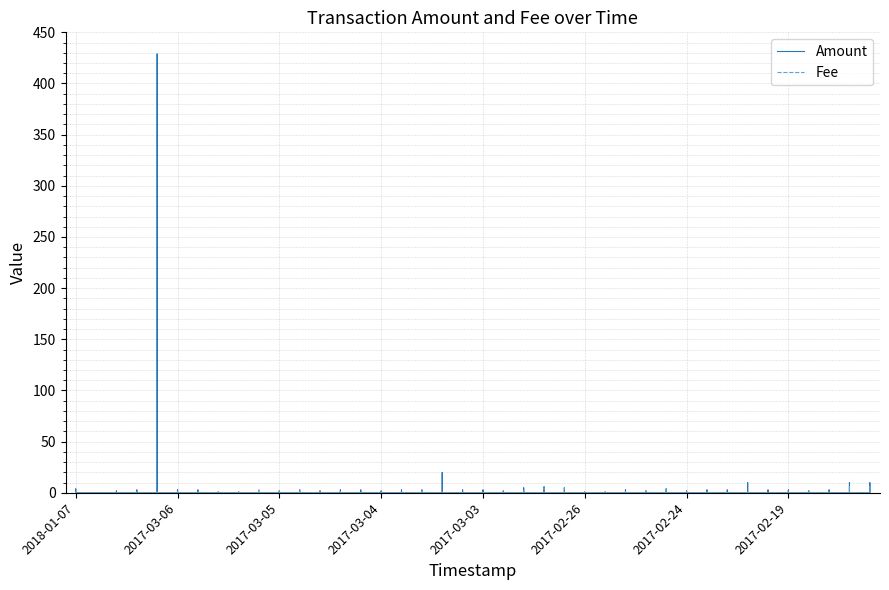

Reading left to right, list all the values displayed in this chart.

Amount: 2018-01-07=4.0	2017-12-29=0.0	2017-04-02=2.0	2017-03-07=3.0	2017-03-06=429.0	2017-03-06=3.0	2017-03-06=3.0	2017-03-06=1.0	2017-03-06=1.0	2017-03-05=1.0	2017-03-05=2.0	2017-03-04=3.0	2017-03-04=2.0	2017-03-04=3.0	2017-03-04=3.0	2017-03-04=2.0	2017-03-04=3.0	2017-03-04=3.0	2017-03-03=20.0	2017-03-03=3.0	2017-03-03=3.0	2017-03-02=2.0	2017-03-01=5.0	2017-02-27=6.0	2017-02-26=5.0	2017-02-26=1.0	2017-02-26=1.0	2017-02-25=3.0	2017-02-25=2.0	2017-02-25=4.0	2017-02-24=2.0	2017-02-22=3.0	2017-02-22=3.0	2017-02-20=10.0	2017-02-19=3.0	2017-02-19=3.0	2017-02-18=2.0	2017-02-18=3.0	2017-02-17=10.0	2017-02-17=10.0
Fee: 2018-01-07=1.0	2017-12-29=1.0	2017-04-02=1.0	2017-03-07=1.0	2017-03-06=1.0	2017-03-06=1.0	2017-03-06=1.0	2017-03-06=1.0	2017-03-06=2.0	2017-03-05=3.0	2017-03-05=2.0	2017-03-04=3.0	2017-03-04=2.0	2017-03-04=1.0	2017-03-04=1.0	2017-03-04=2.0	2017-03-04=1.0	2017-03-04=3.0	2017-03-03=1.0	2017-03-03=1.0	2017-03-03=1.0	2017-03-02=1.0	2017-03-01=2.0	2017-02-27=5.0	2017-02-26=5.0	2017-02-26=1.0	2017-02-26=1.0	2017-02-25=1.0	2017-02-25=2.0	2017-02-25=4.0	2017-02-24=1.0	2017-02-22=1.0	2017-02-22=1.0	2017-02-20=2.0	2017-02-19=1.0	2017-02-19=1.0	2017-02-18=2.0	2017-02-18=2.0	2017-02-17=6.0	2017-02-17=6.0